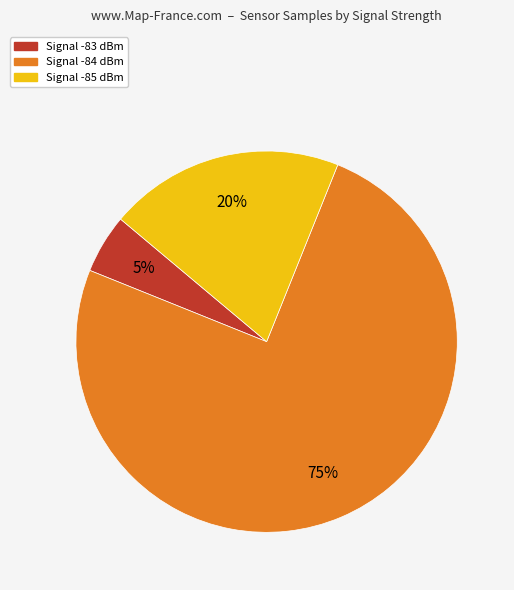

To the nearest percent, what is the average slice percentage?

33%